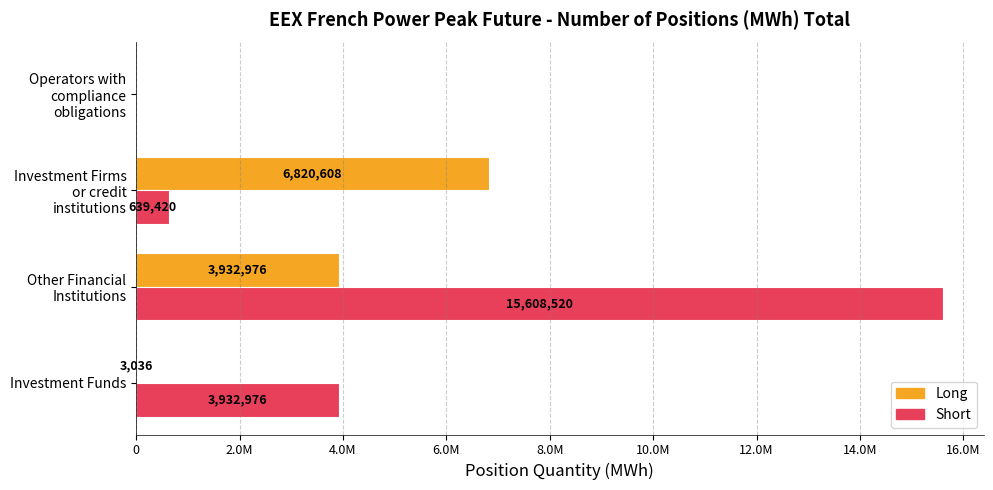

What is the difference between the maximum and minimum values in the Short series?

15608520